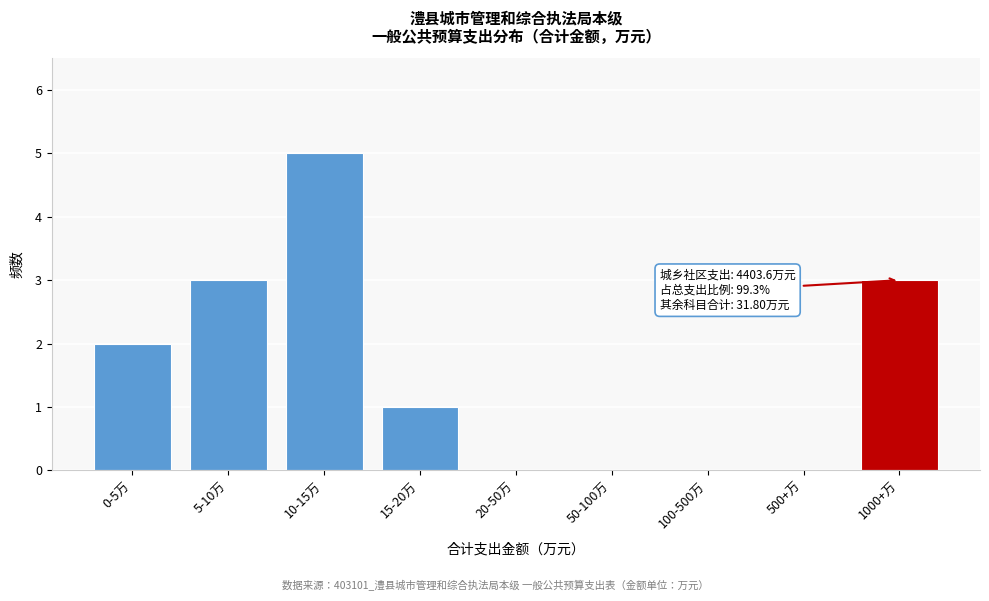

Reading right to left, extract all data points from this chart.

1000+万=3	500+万=0	100-500万=0	50-100万=0	20-50万=0	15-20万=1	10-15万=5	5-10万=3	0-5万=2